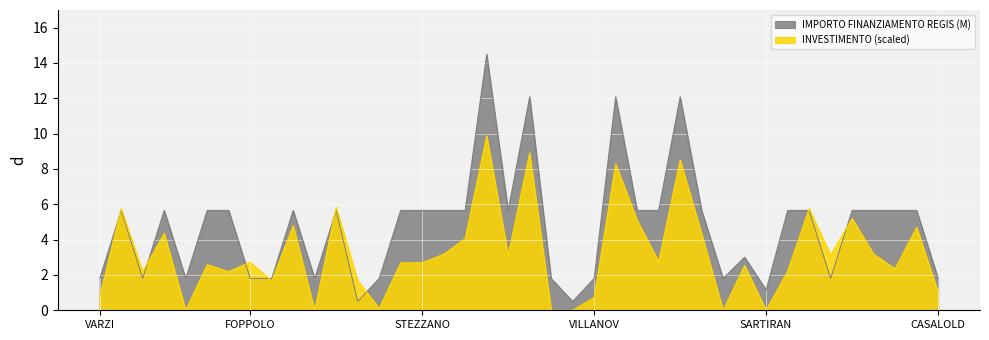

The value at CRANDOLA VALSASSINA is 0.5. True or false?

True